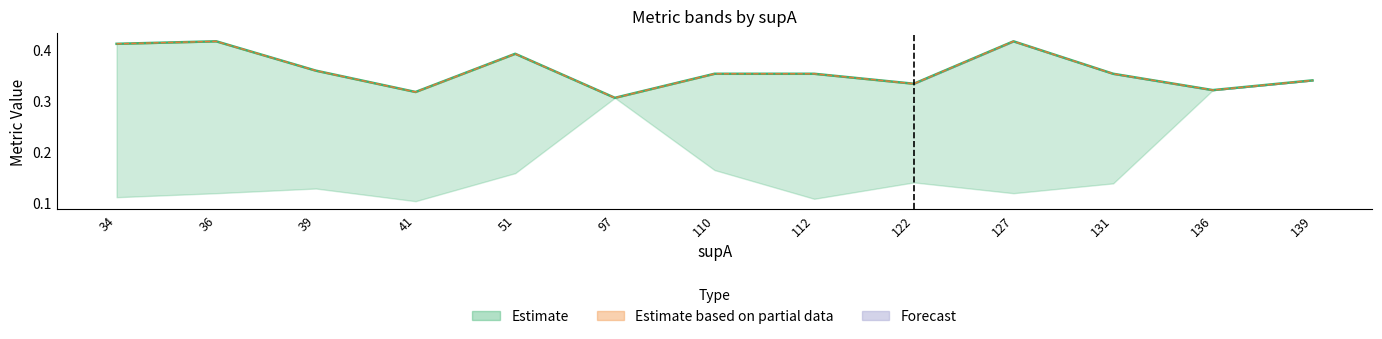

How many lines are shown in the chart?

2